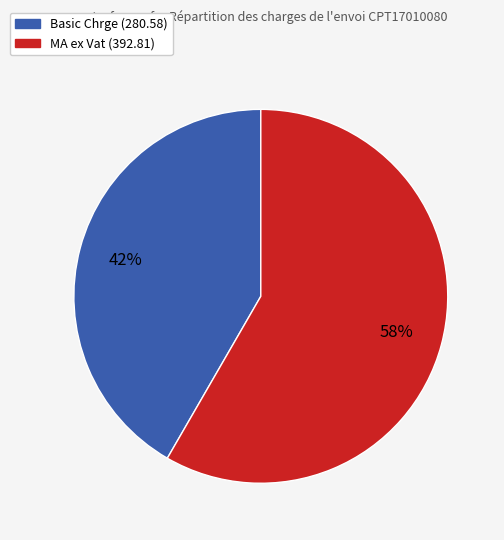

How many segments does this pie chart have?

2